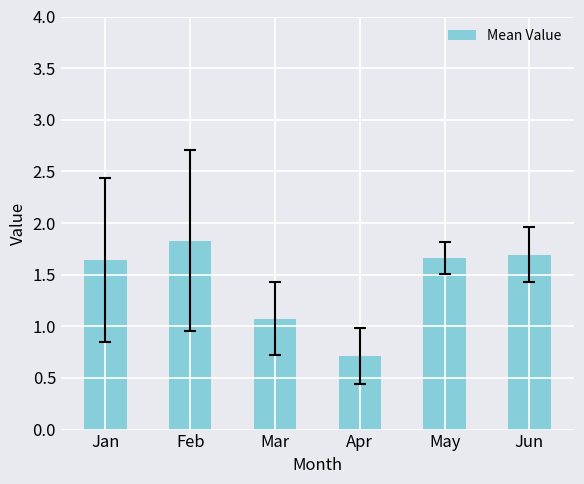

What is the average value?

1.4